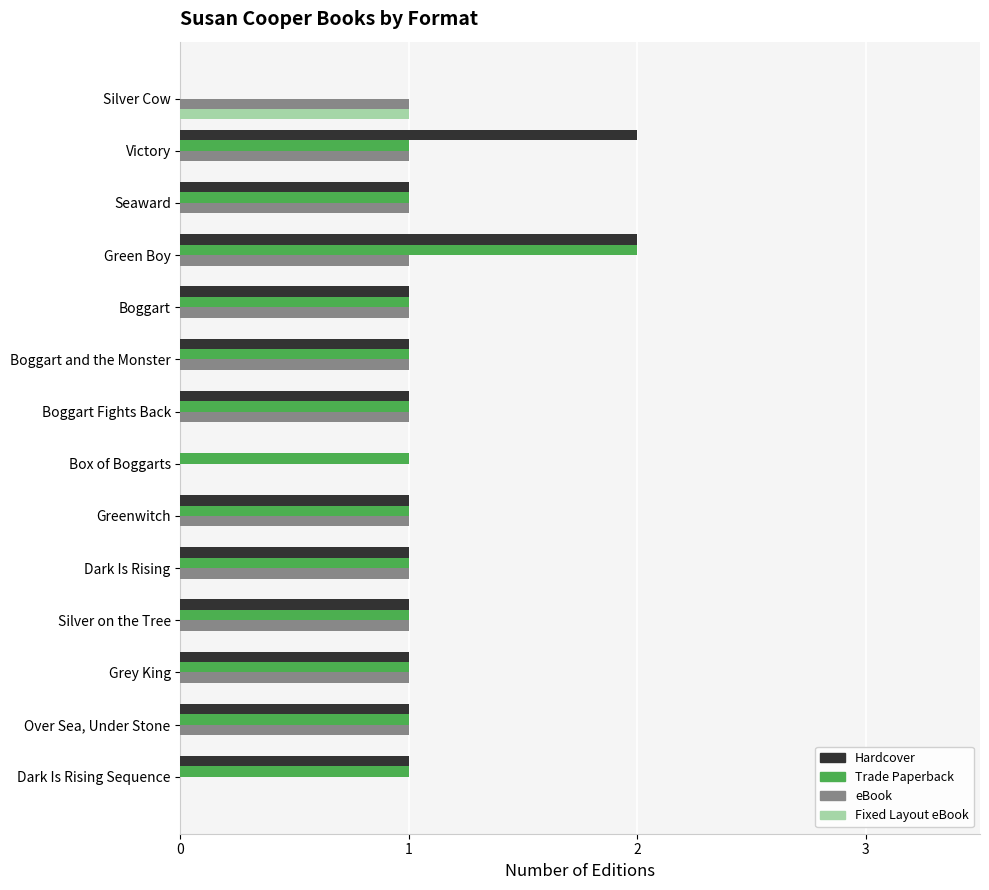

What is the sum of all Trade Paperback values?

14